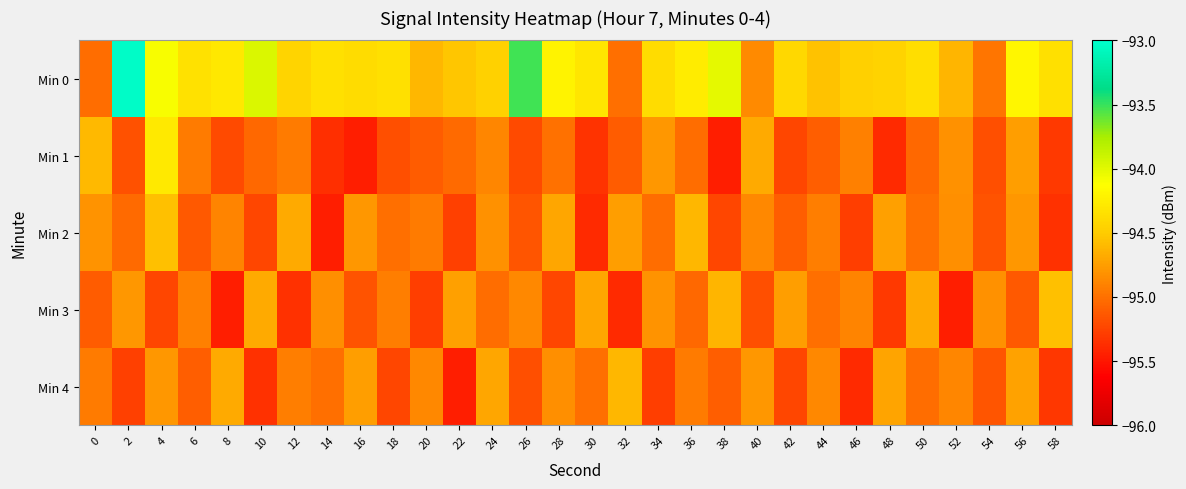

What is the minimum value shown in the chart?

-95.5